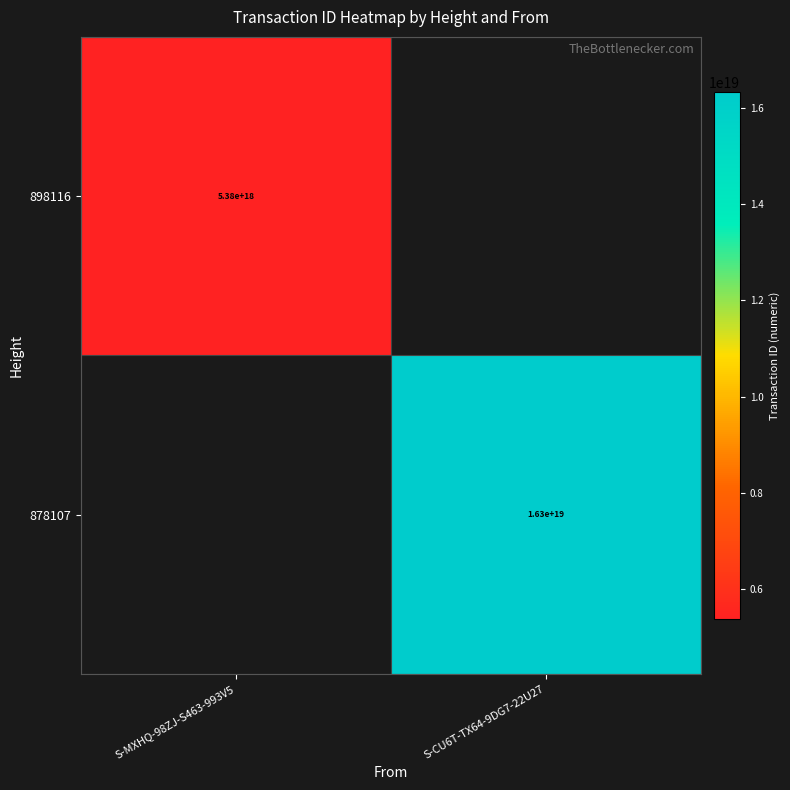

The 878107 series shows 5071697356704621568 at S-CU6T-TX64-9DG7-22U27. True or false?

False